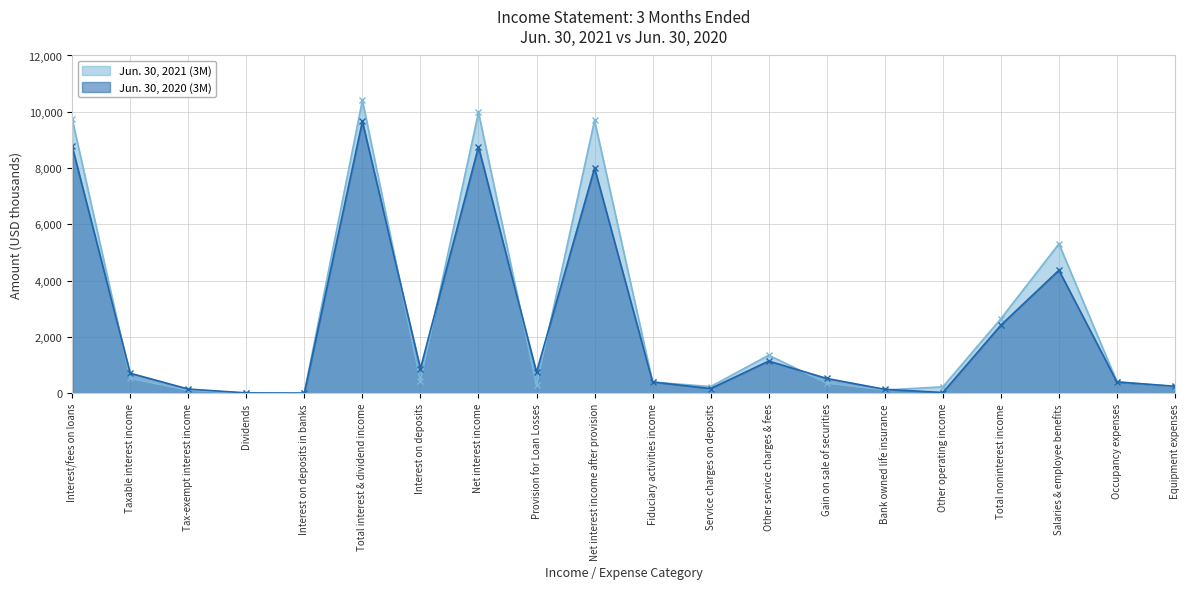

How many interior local peaks does the Jun. 30, 2021 (3M) series have?

5